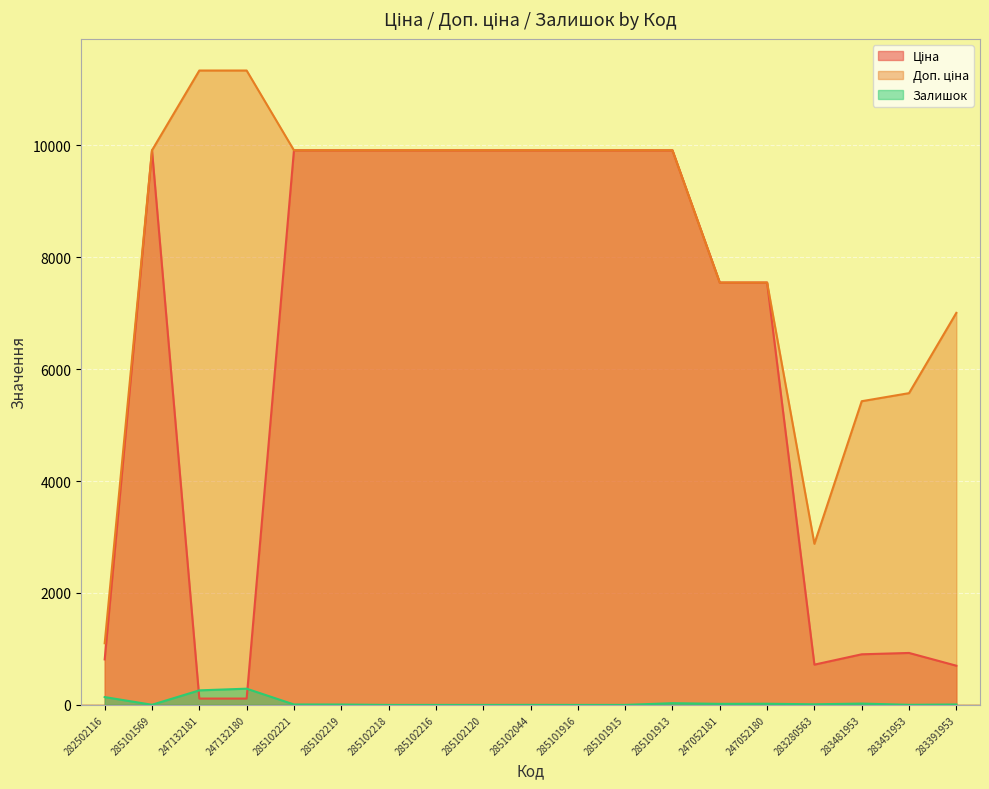

What is the label of the 2nd point from the left?

285101569